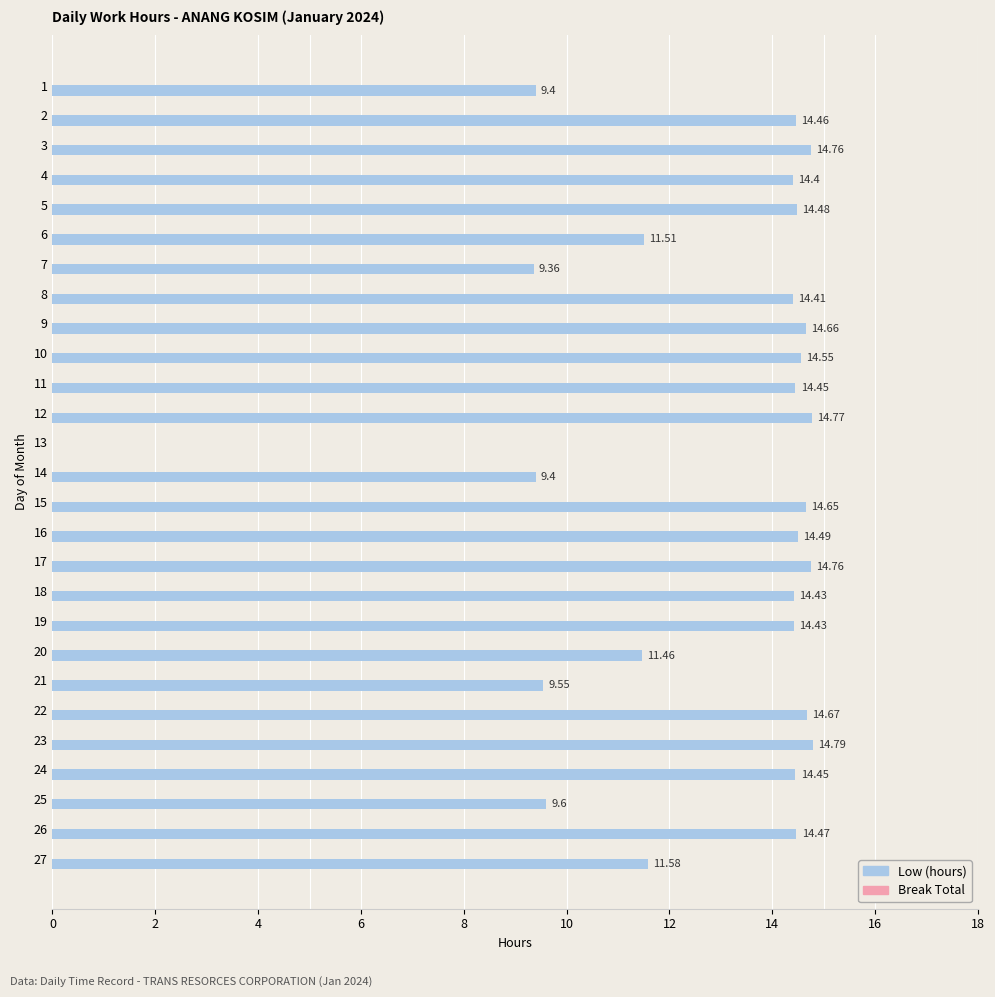

What is the sum of all values?

343.9